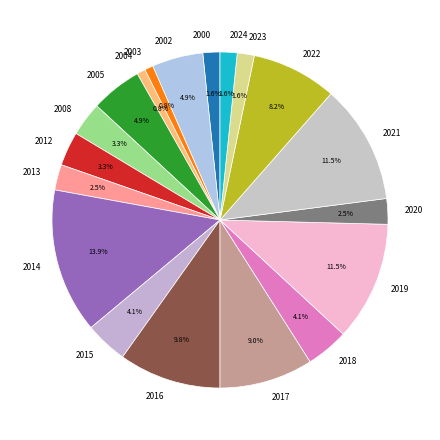

Does any single category account for the majority?

No